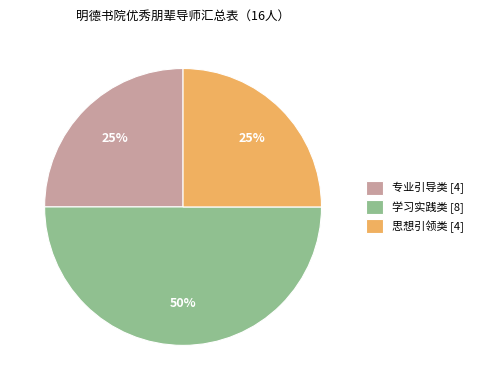

Between 思想引领类 and 学习实践类, which is larger?

学习实践类